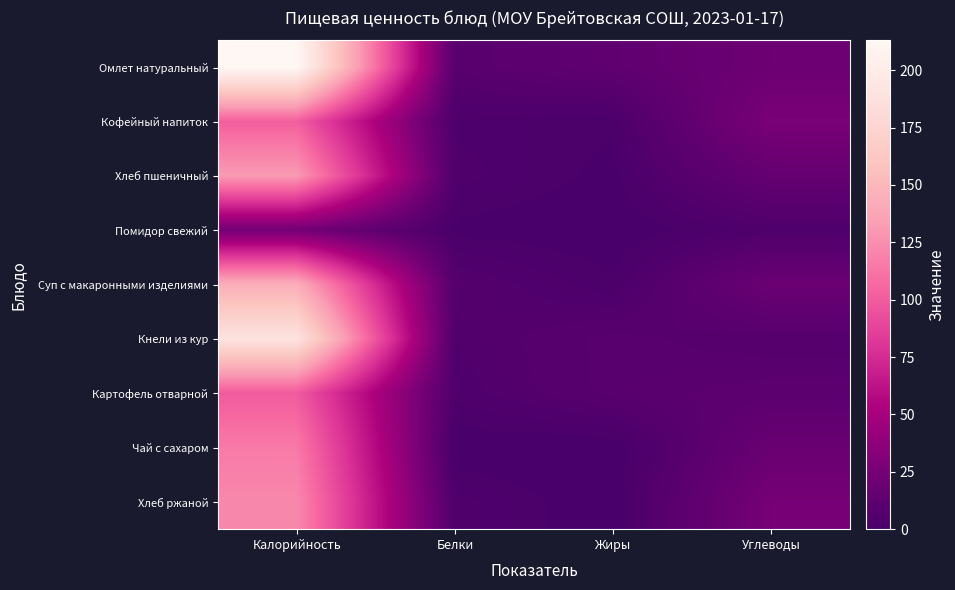

At how many categories does at least one series exceed 68?

1